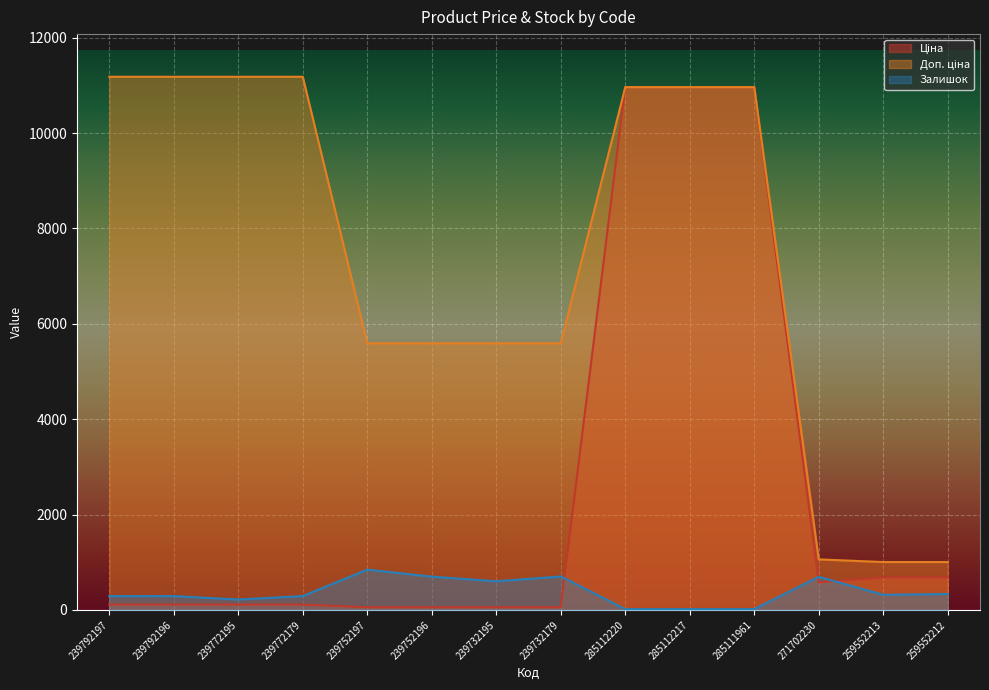

At 285112220, list the series in order from largest to smallest.

Ціна, Доп. ціна, Залишок